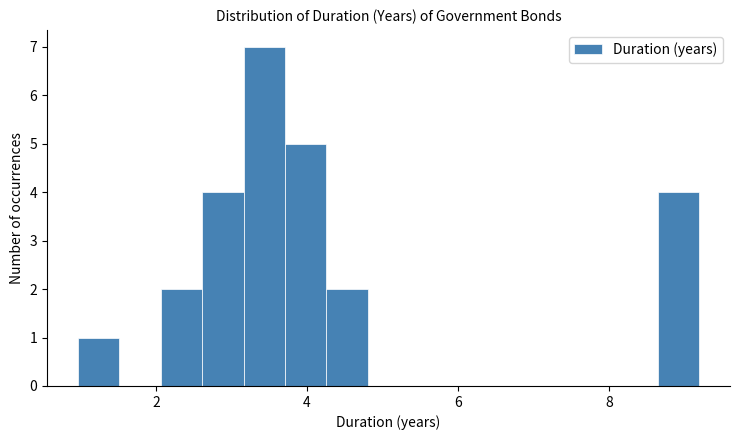

Read against the x-axis, roughly where is the centre of the tallest bar?

3.4